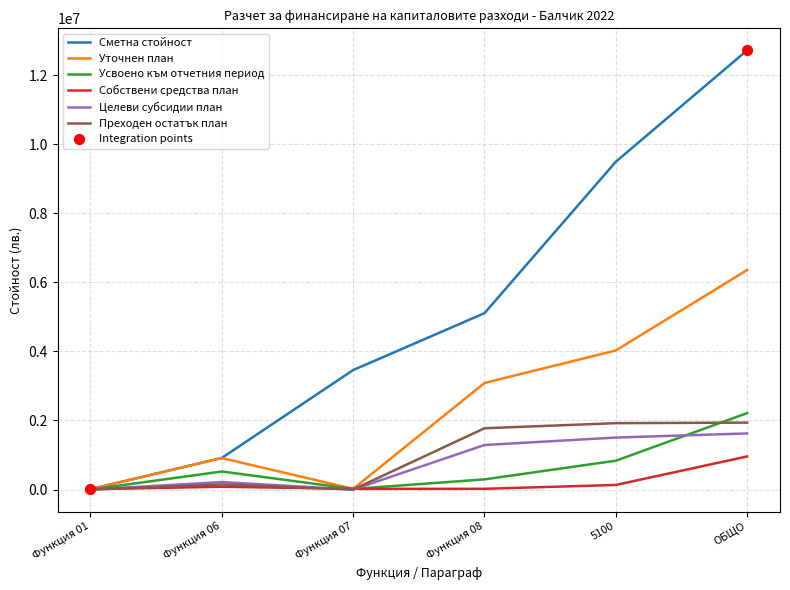

Which category has the highest value in the Собствени средства план series?

ОБЩО